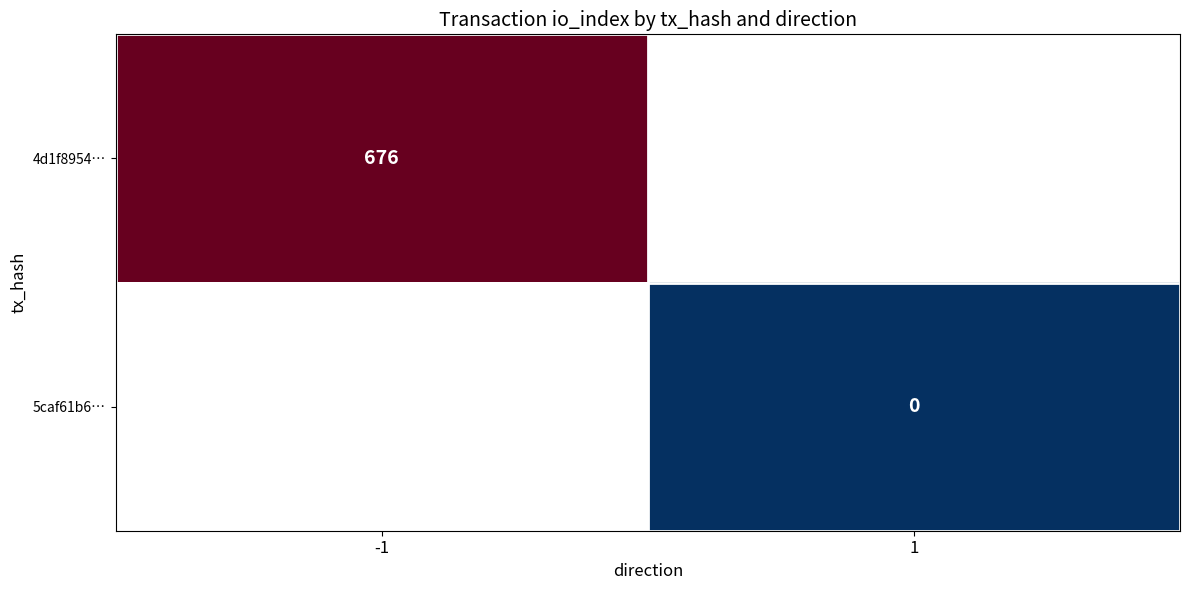

What is the greatest value displayed?

676.0